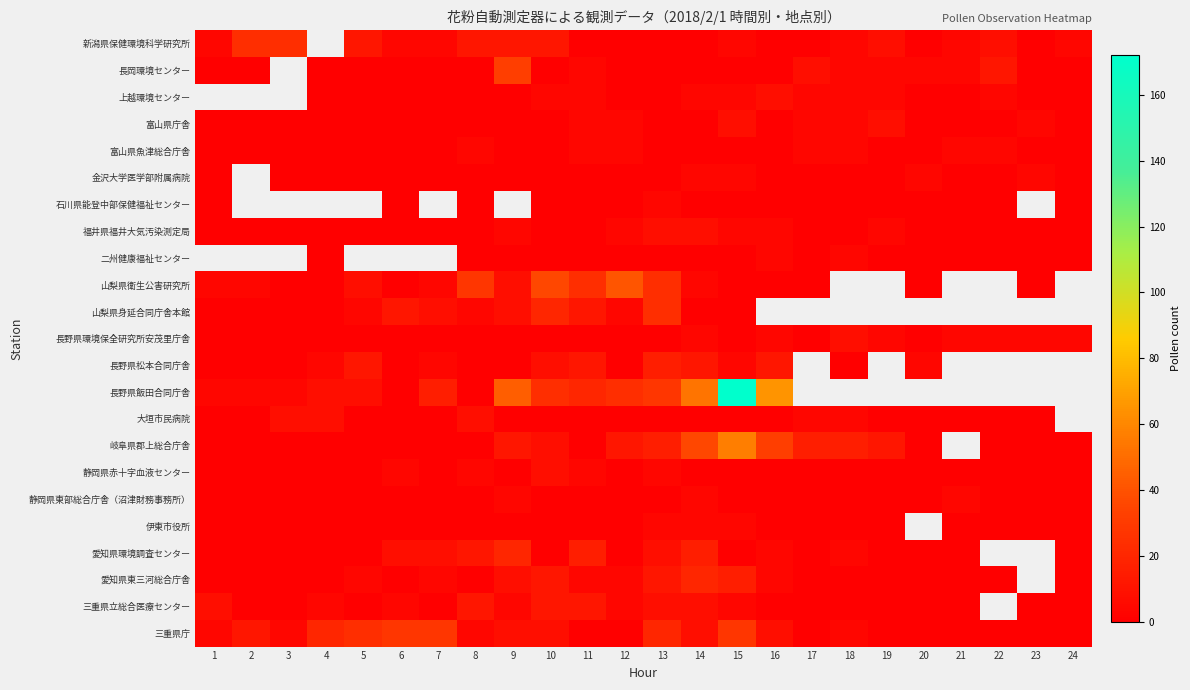

At which category does the chart reach its minimum across all series?

11